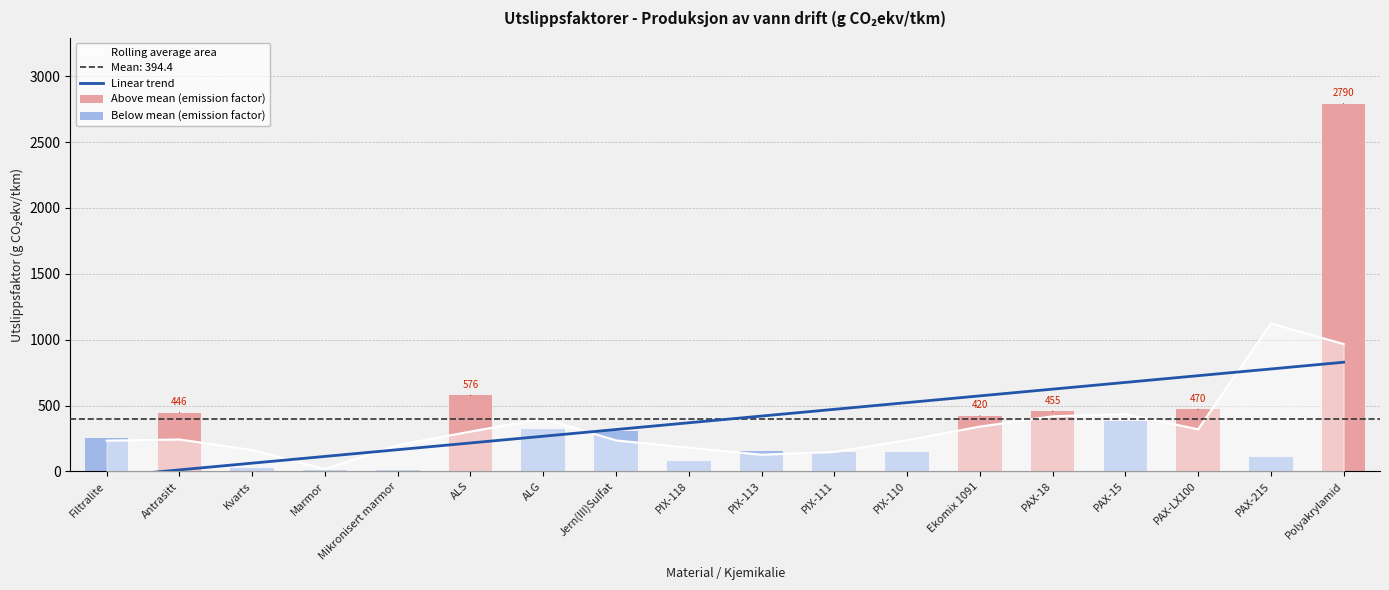

Reading left to right, list all the values displayed in this chart.

Linear trend: Filtralite=-39.7	Antrasitt=11.4	Kvarts=62.5	Marmor=113.6	Mikronisert marmor=164.6	ALS=215.7	ALG=266.8	Jern(III)Sulfat=317.8	PIX-118=368.9	PIX-113=420.0	PIX-111=471.0	PIX-110=522.1	Ekomix 1091=573.2	PAX-18=624.2	PAX-15=675.3	PAX-LX100=726.4	PAX-215=777.4	Polyakrylamid=828.5
Above mean (emission factor): Filtralite=0.0	Antrasitt=446.0	Kvarts=0.0	Marmor=0.0	Mikronisert marmor=0.0	ALS=576.0	ALG=0.0	Jern(III)Sulfat=0.0	PIX-118=0.0	PIX-113=0.0	PIX-111=0.0	PIX-110=0.0	Ekomix 1091=420.0	PAX-18=455.0	PAX-15=0.0	PAX-LX100=470.0	PAX-215=0.0	Polyakrylamid=2790.0
Below mean (emission factor): Filtralite=254.0	Antrasitt=0.0	Kvarts=27.0	Marmor=12.6	Mikronisert marmor=11.0	ALS=0.0	ALG=320.0	Jern(III)Sulfat=304.0	PIX-118=82.0	PIX-113=153.0	PIX-111=145.0	PIX-110=145.0	Ekomix 1091=0.0	PAX-18=0.0	PAX-15=379.0	PAX-LX100=0.0	PAX-215=110.0	Polyakrylamid=0.0